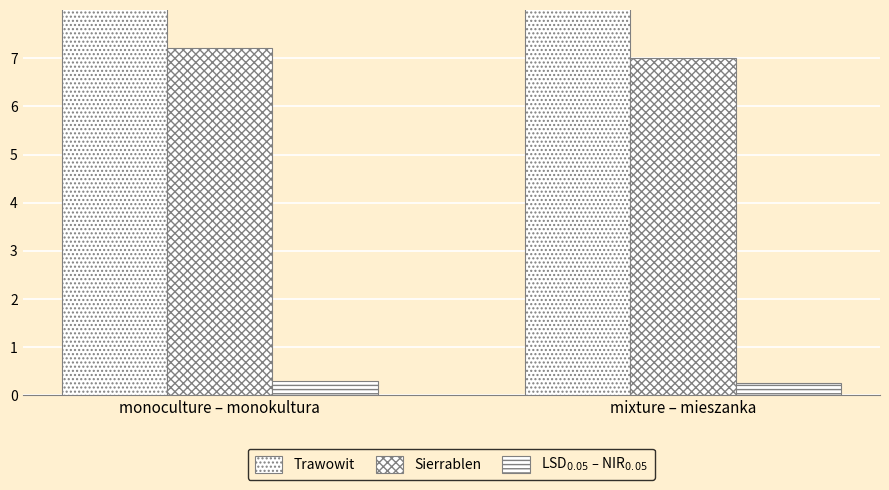

Are the bars grouped side by side (vs. stacked)?

Yes